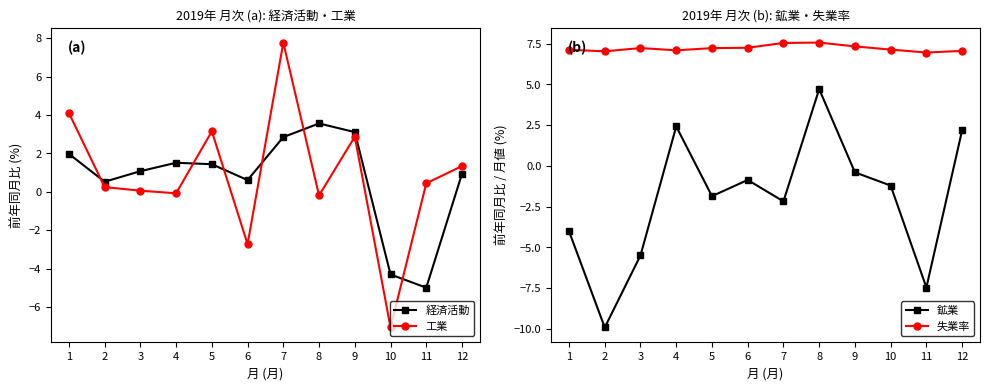

Which series has the largest total across all categories?

失業率